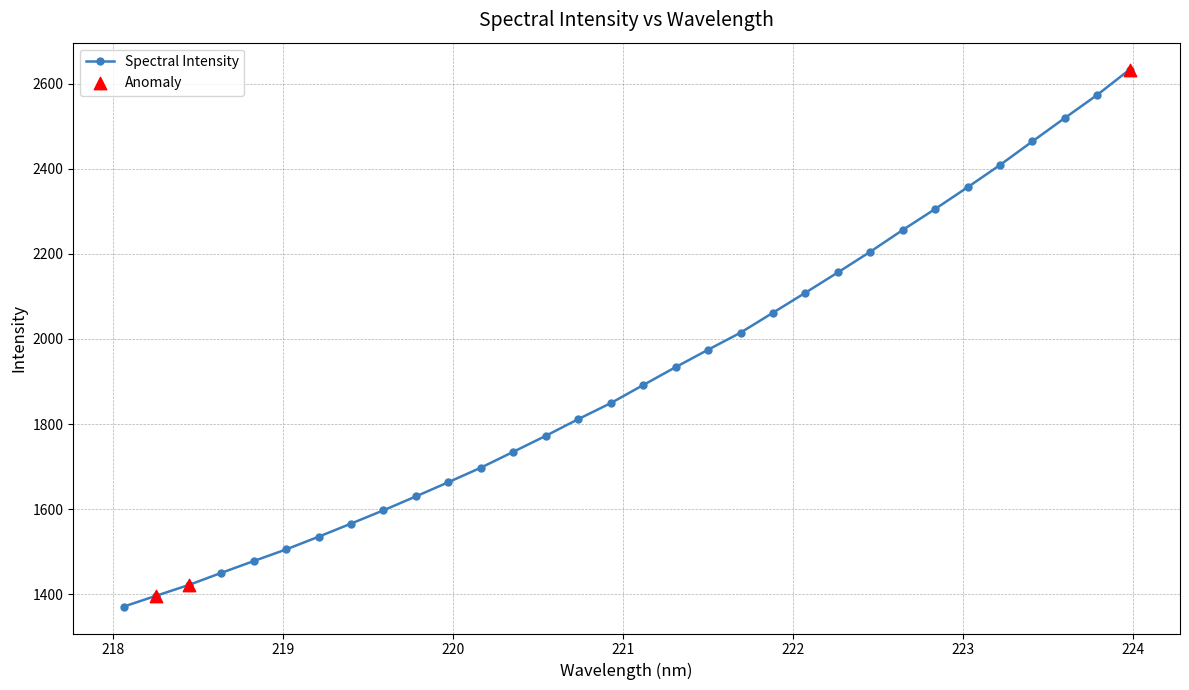

What is the minimum value shown in the chart?

1371.2